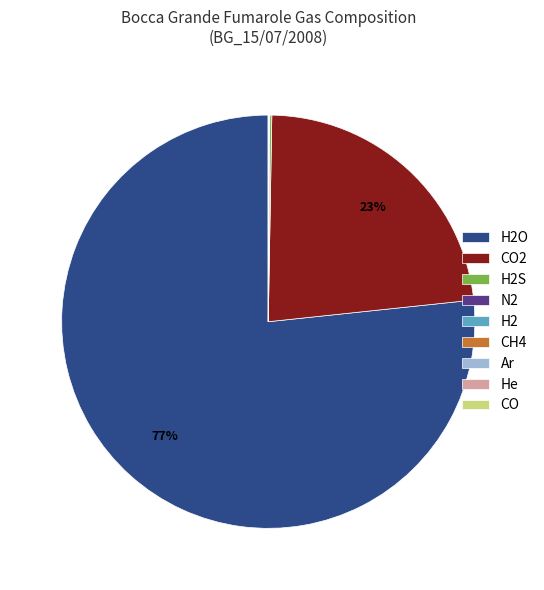

To the nearest percent, what is the difference between the largest and smallest slice percentages?

77%